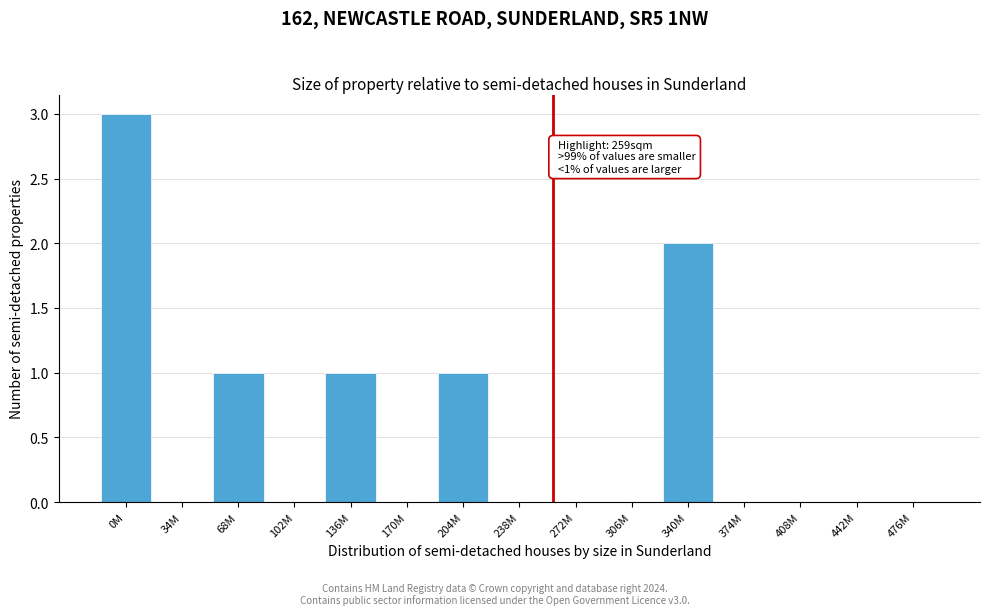

Reading left to right, list all the values displayed in this chart.

0M=3	34M=0	68M=1	102M=0	136M=1	170M=0	204M=1	238M=0	272M=0	306M=0	340M=2	374M=0	408M=0	442M=0	476M=0